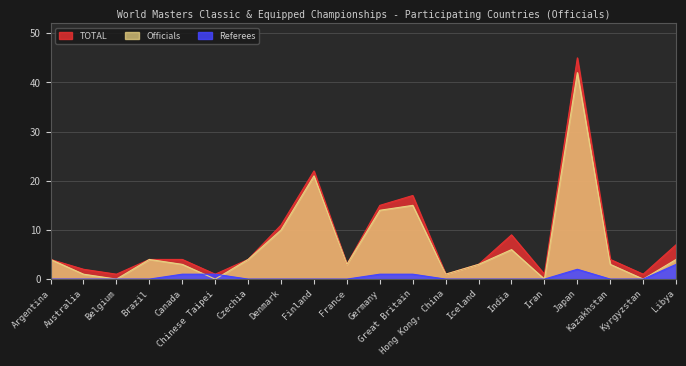

How many data points does each series have?

20